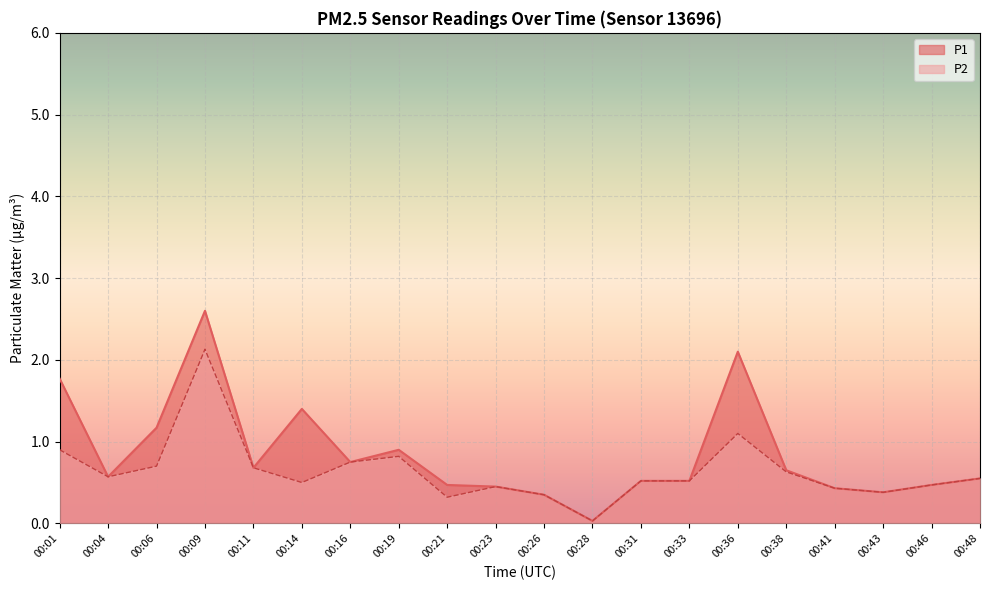

Rank the series by their average value, from highest to lowest.

P1, P2